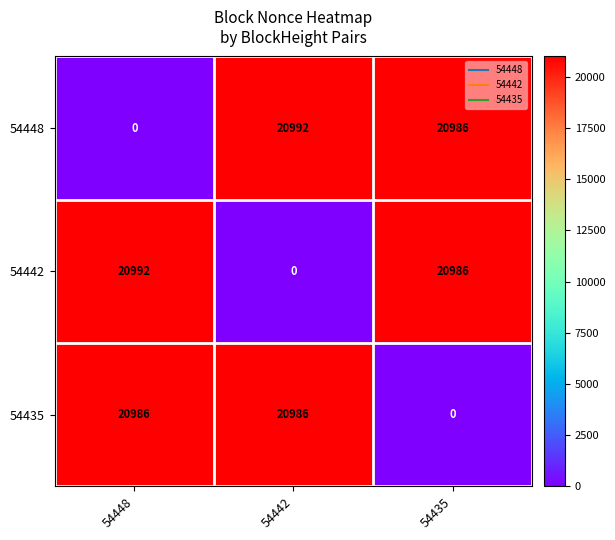

Reading left to right, extract all data points from this chart.

54448: 0	20992	20986
54442: 20992	0	20986
54435: 20986	20986	0